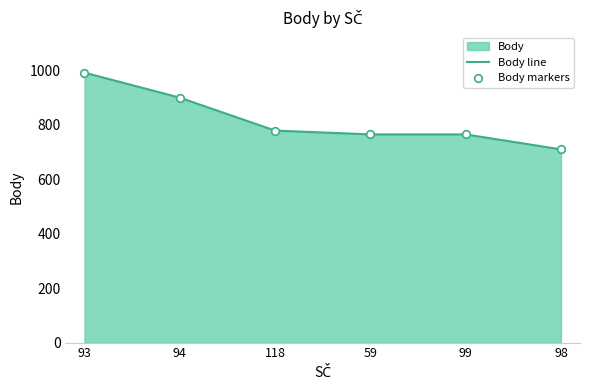

Where is the data nearest to the value 851?

94